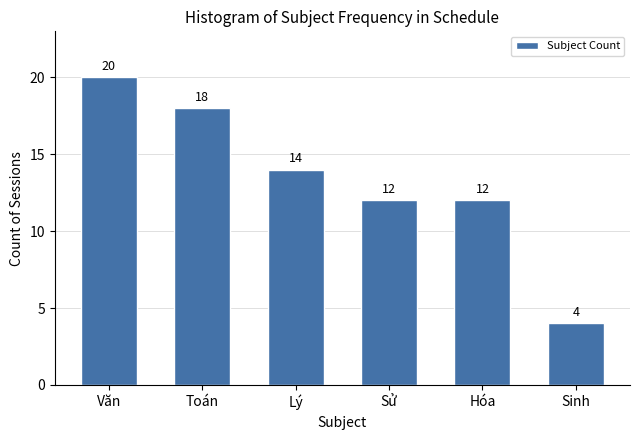

Reading left to right, extract all data points from this chart.

20	18	14	12	12	4